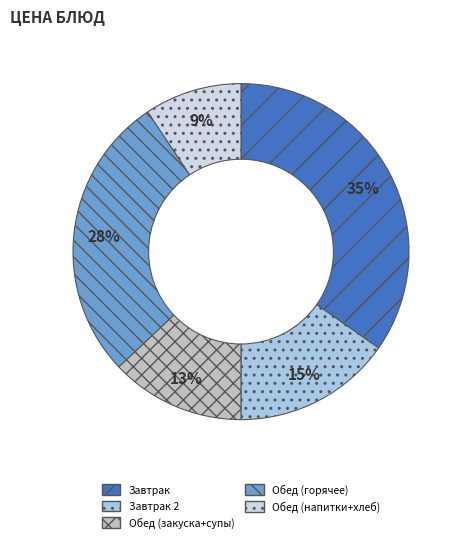

Is there a majority slice in this chart?

No